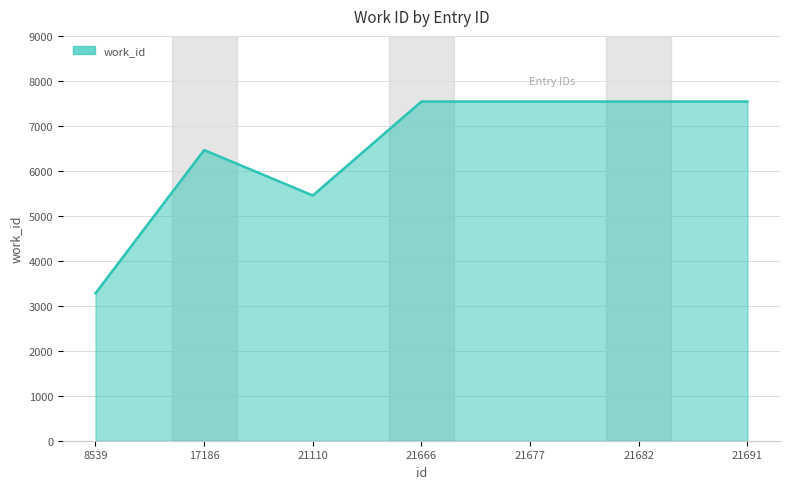

True or false: there are more than 0 points higher than both neighbors.

True